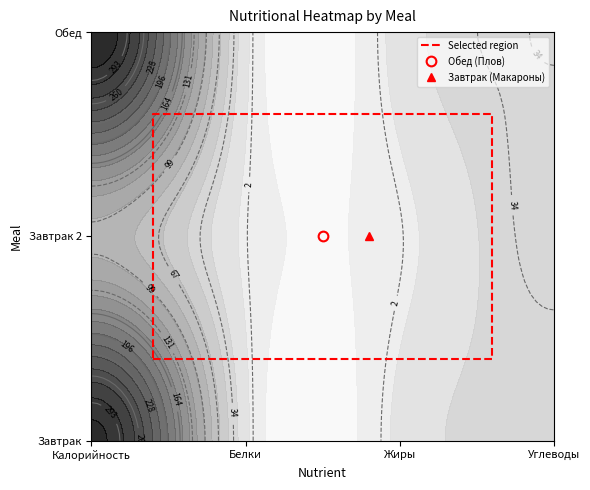

Count the values in the range 0 to 1.

3